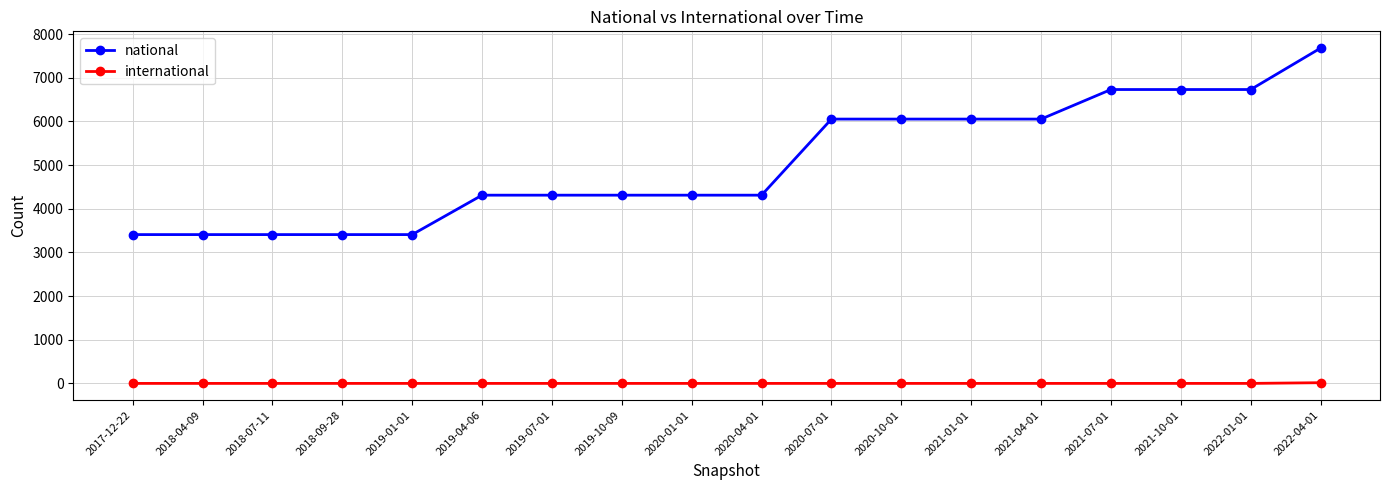

How many data points in national are less than 4312?

5